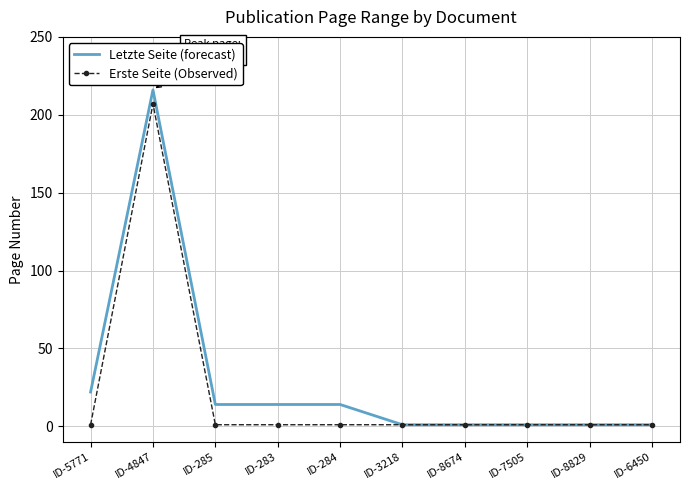

What is the minimum value shown in the chart?

1